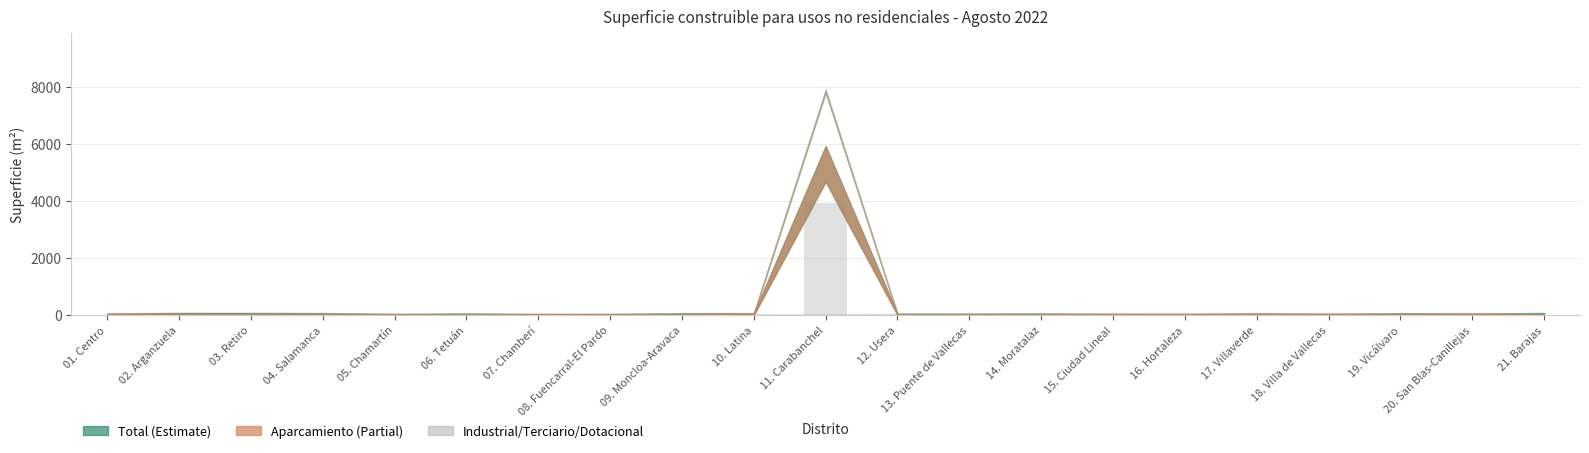

What is the sum of all values?

4092.6